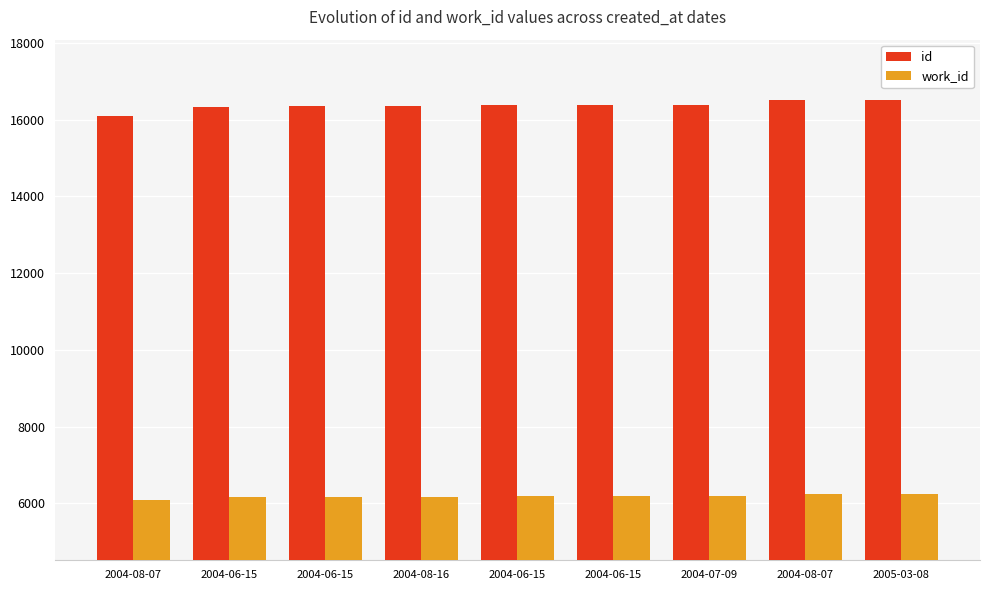

What is the minimum value for id?

16095